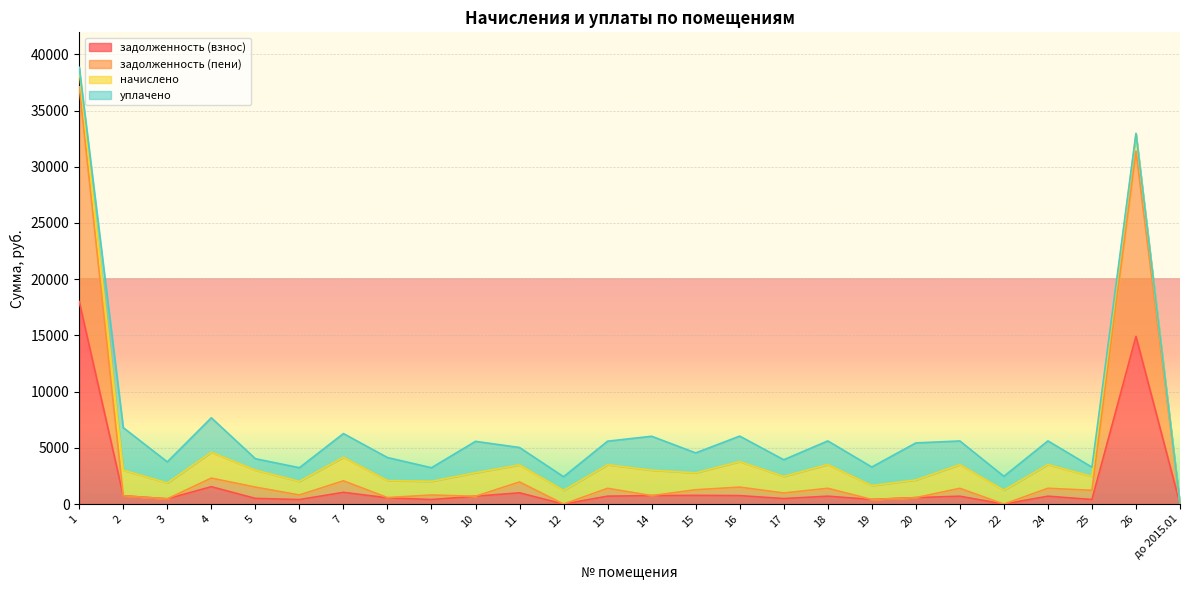

What is the label of the 3rd point from the right?

25